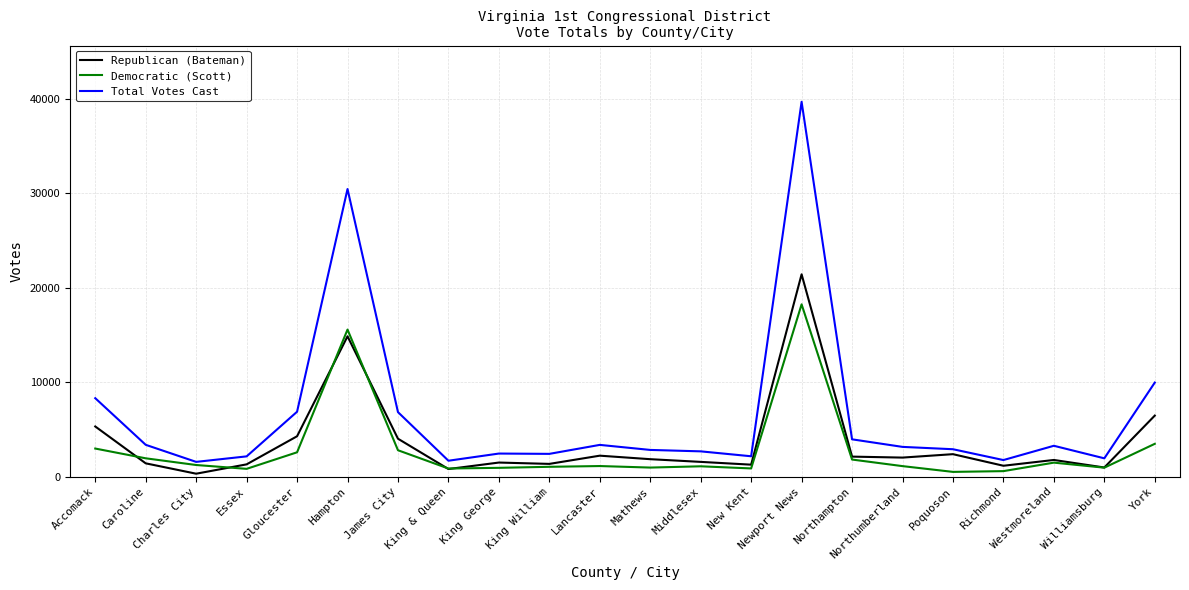

What is the greatest value displayed?

39689